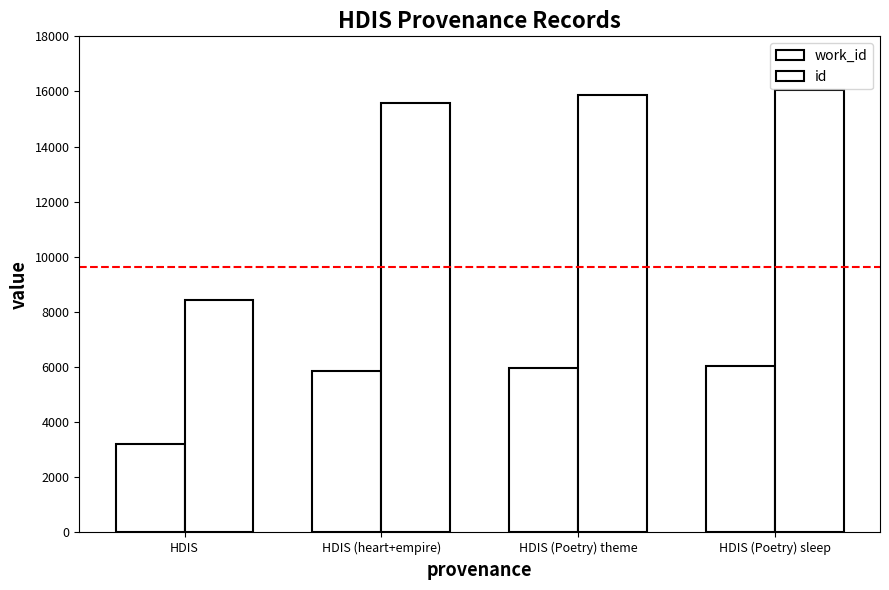

True or false: id has a value of 15884 at HDIS (Poetry) theme.

True